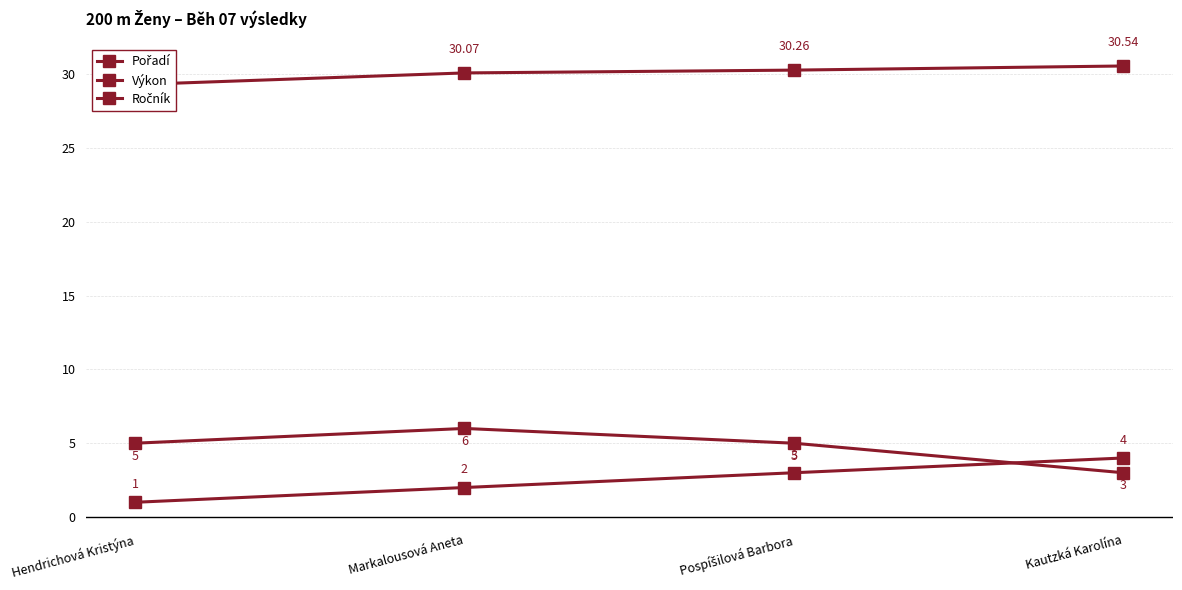

Is the value of Výkon at Hendrichová Kristýna greater than the value of Ročník at Markalousová Aneta?

Yes